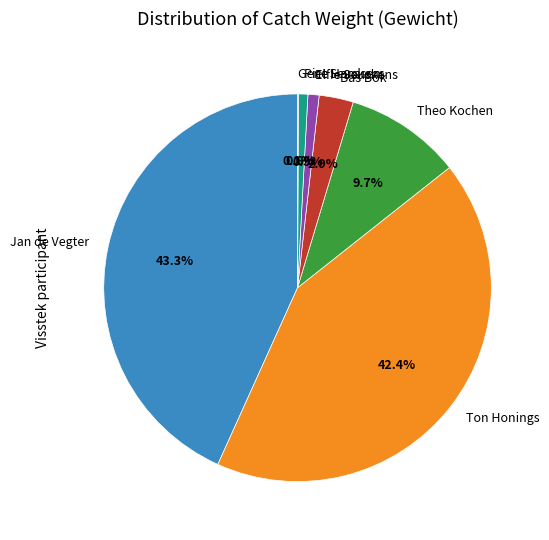

Which has a higher value, Bas Bok or Ton Honings?

Ton Honings